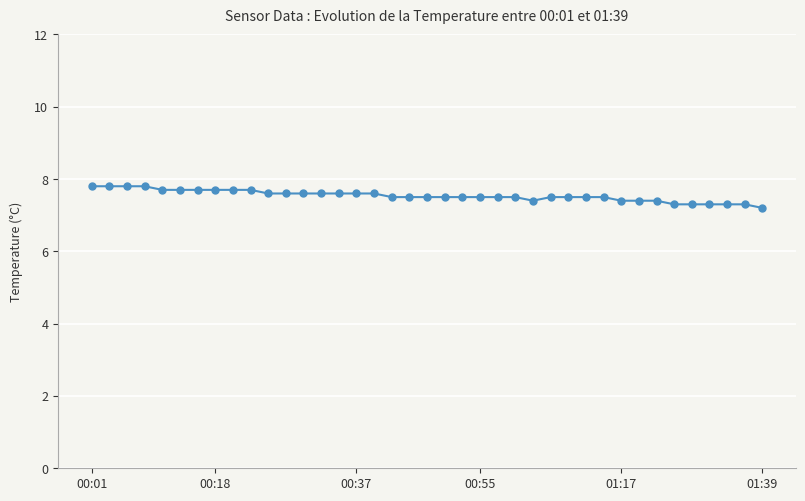

How many lines are shown in the chart?

1